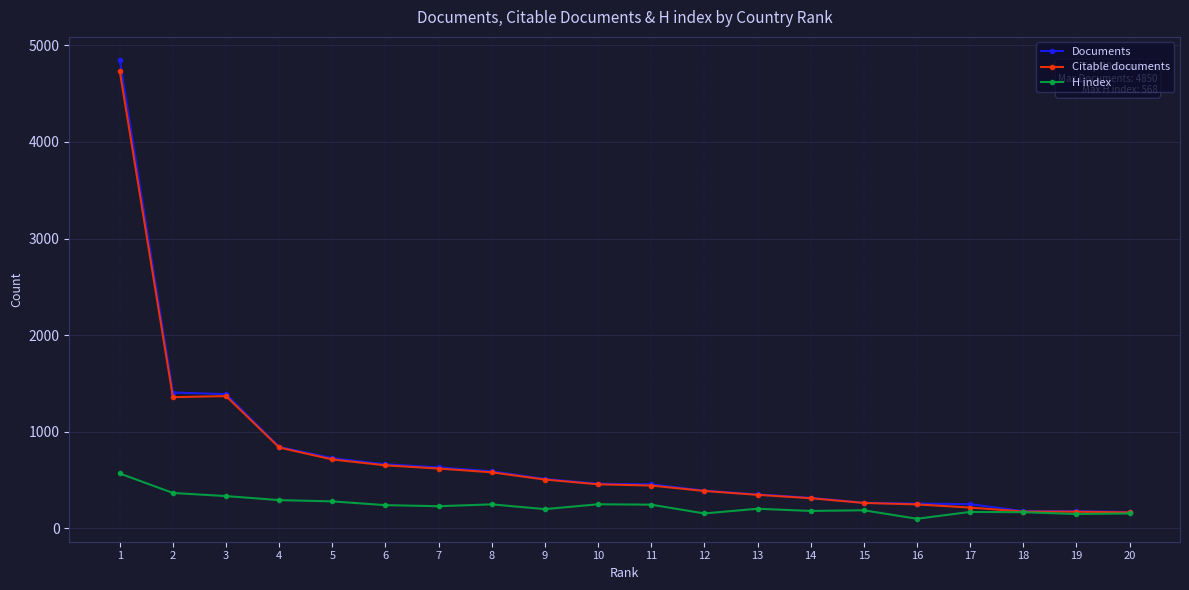

What value does the Citable documents series have at 12?

387